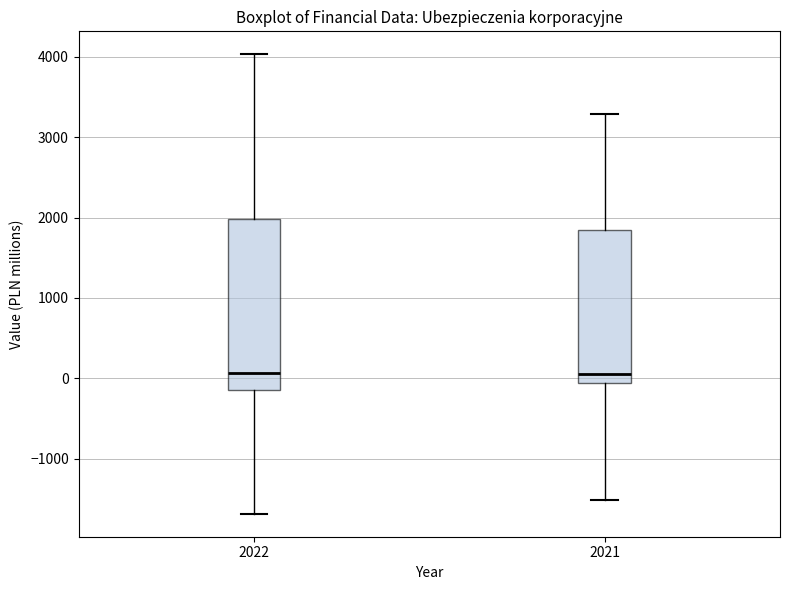

Where does the median line of the box at x = 2021 sit on the y-axis? The values are not printed on the chart, so give them approximately, as read against the axis.

100